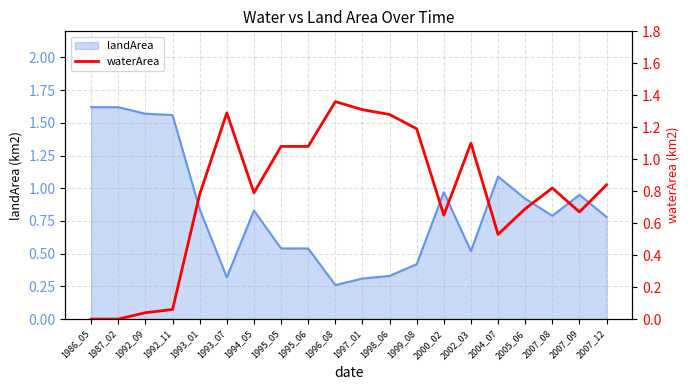

The value at 2002_03 is 1.1. True or false?

True